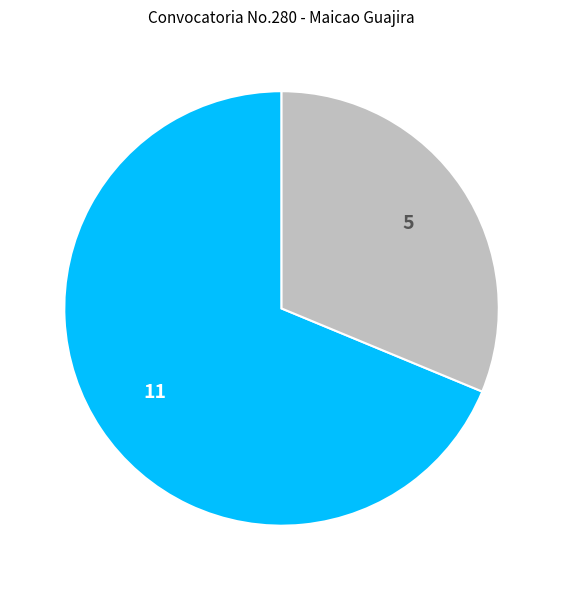

Is there a majority slice in this chart?

Yes